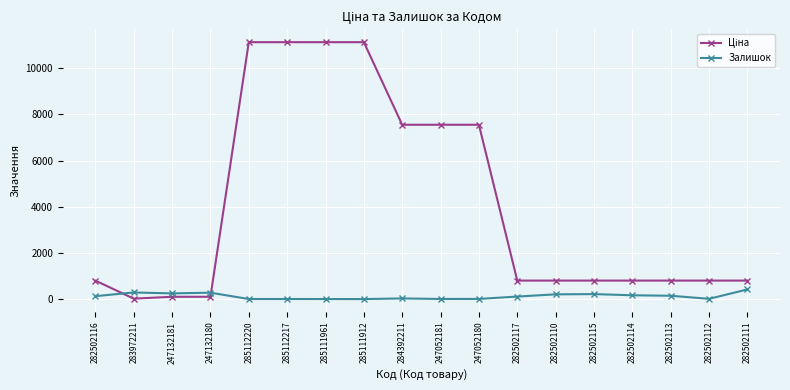

True or false: Залишок has more than 2 points higher than both neighbors.

True